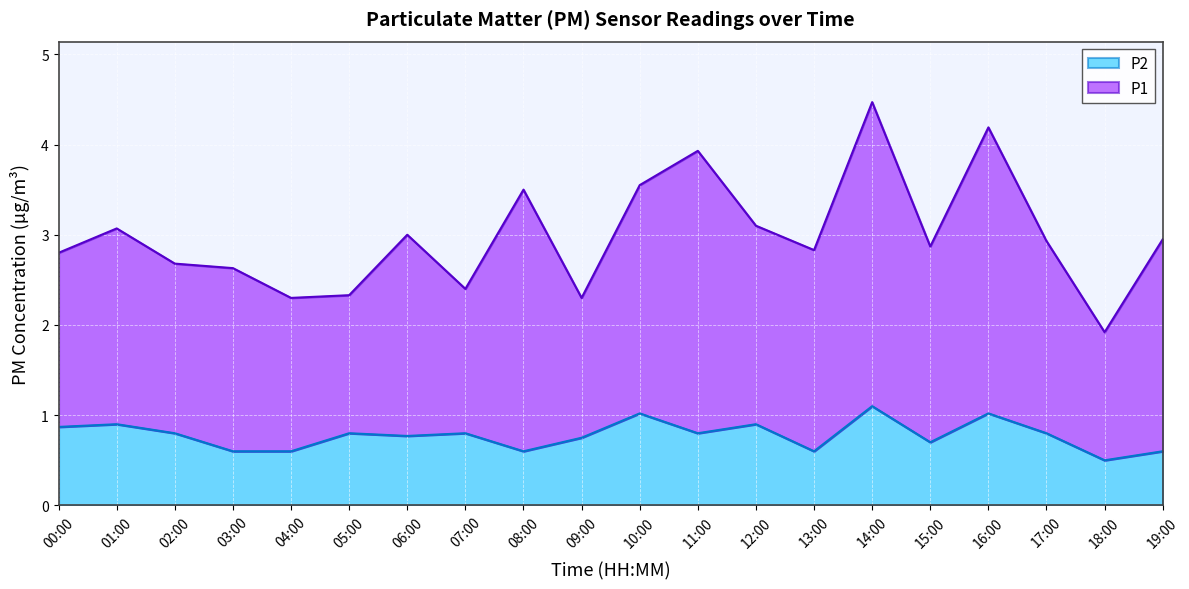

Read the value at 12:00.

0.9